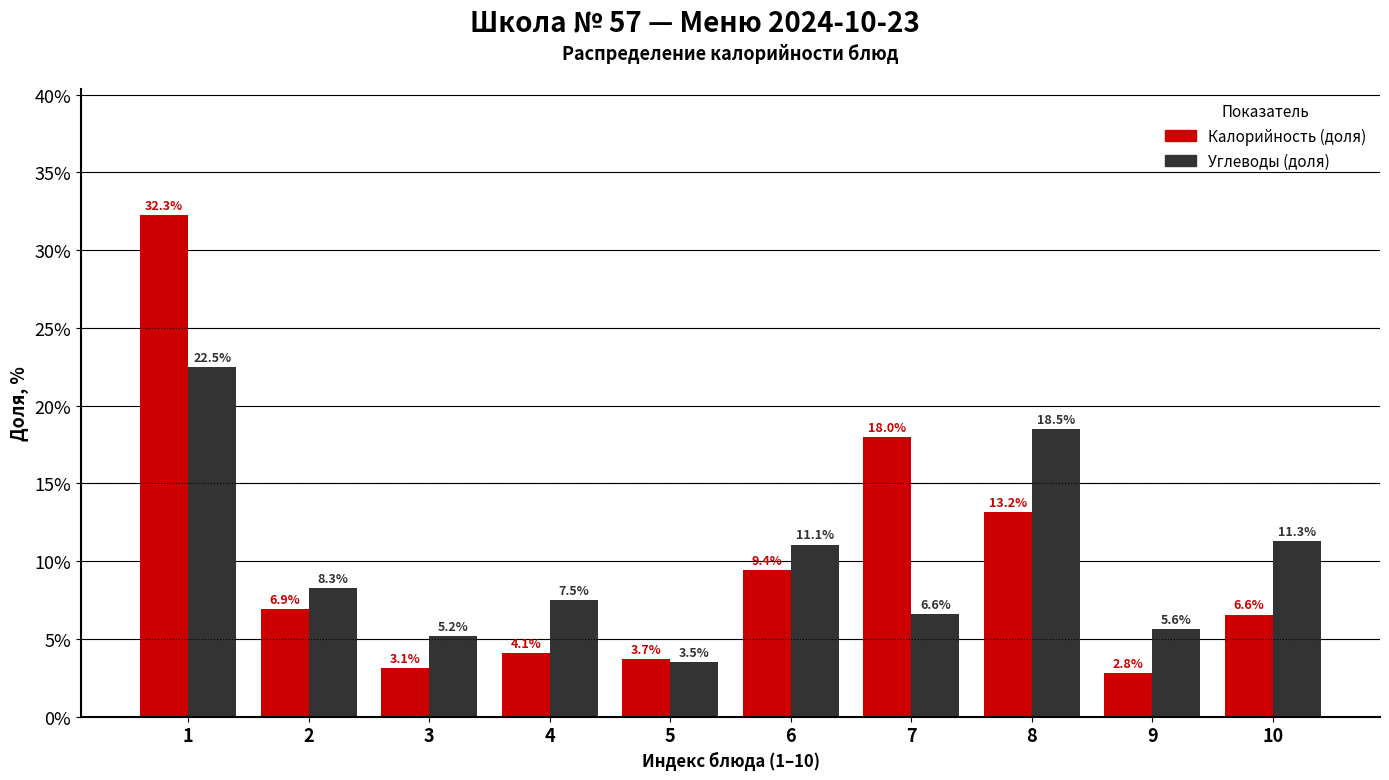

Reading left to right, list all the values displayed in this chart.

Калорийность: 1=32.3	2=6.9	3=3.1	4=4.1	5=3.7	6=9.4	7=18.0	8=13.2	9=2.8	10=6.6
Углеводы: 1=22.5	2=8.3	3=5.2	4=7.5	5=3.5	6=11.1	7=6.6	8=18.5	9=5.6	10=11.3